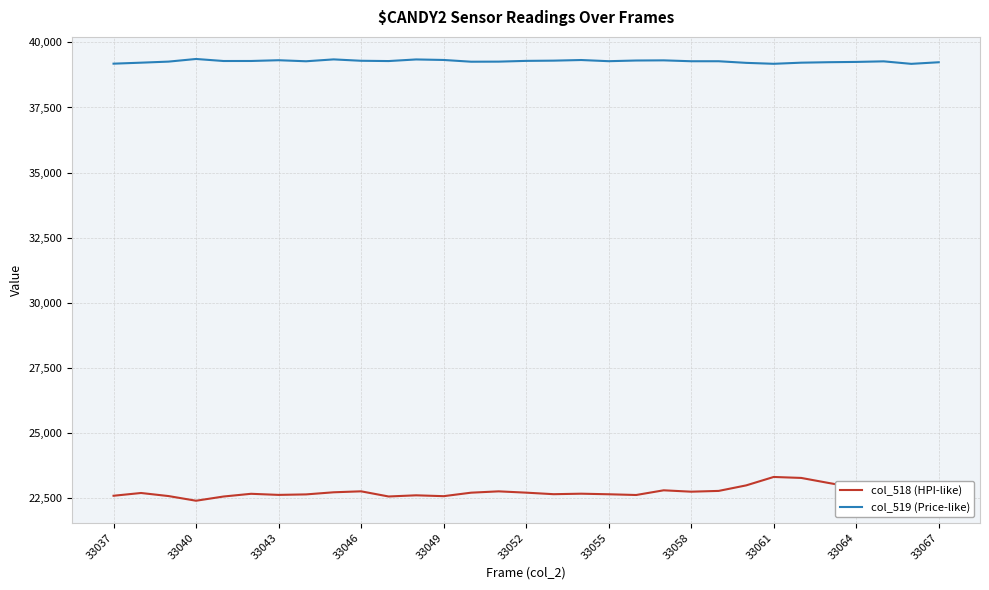

Which series has the largest range (max minus min)?

col_518 (HPI-like)